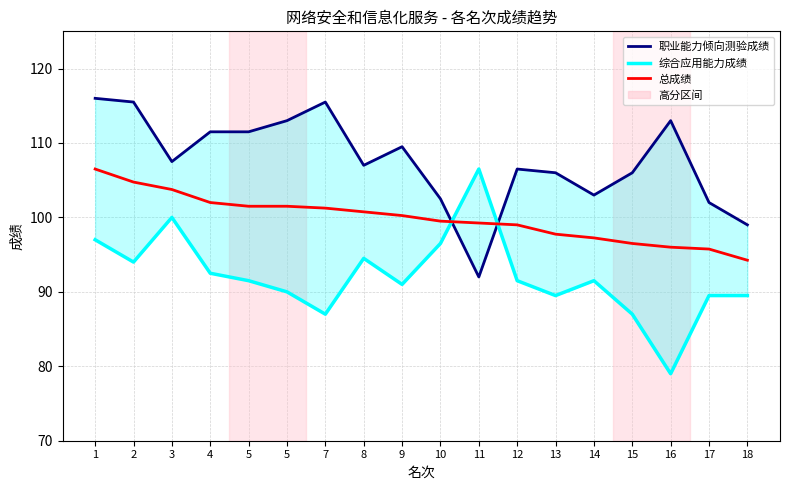

Rank the series by their maximum value, from highest to lowest.

职业能力倾向测验成绩, 综合应用能力成绩, 总成绩